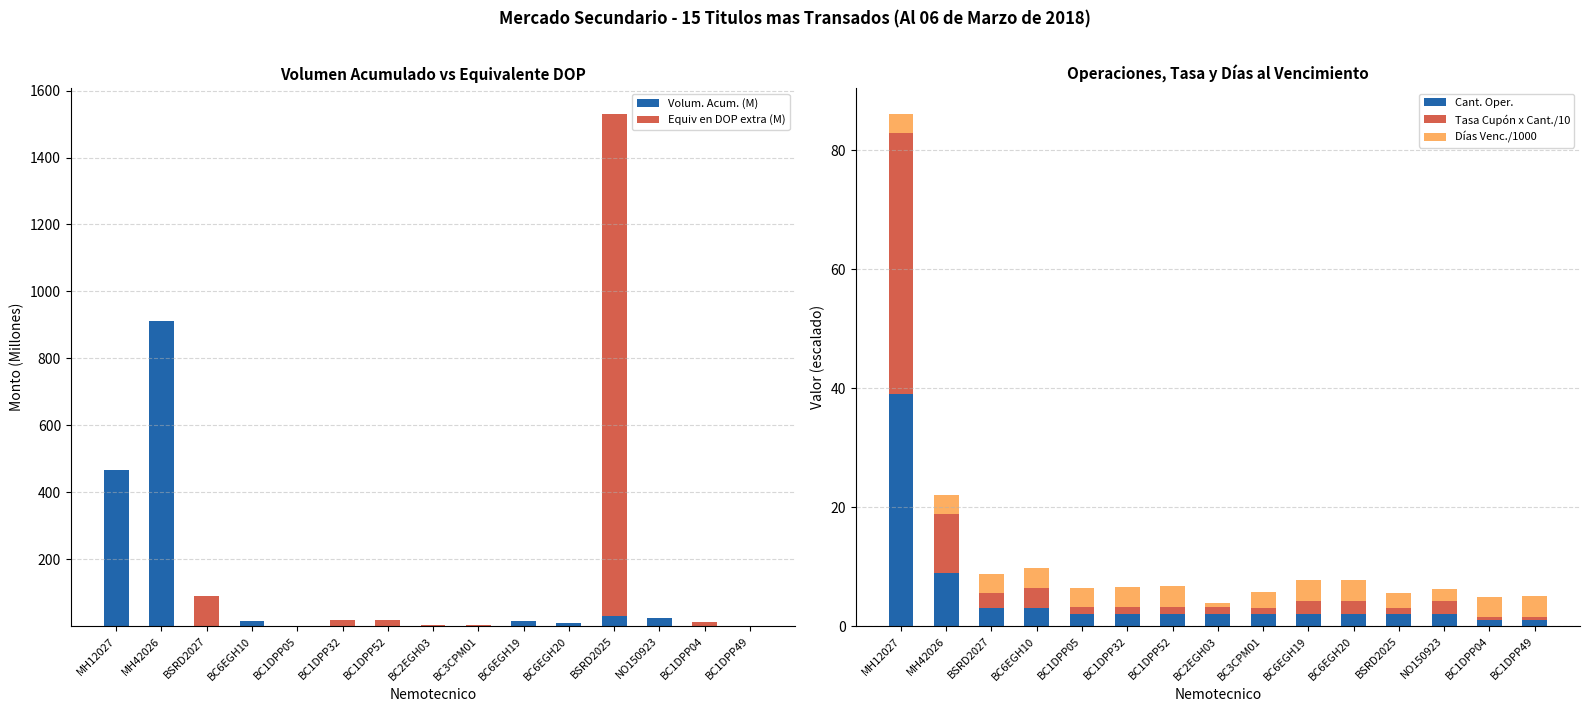

What is the label of the 15th bar from the left?

BC1DPP49